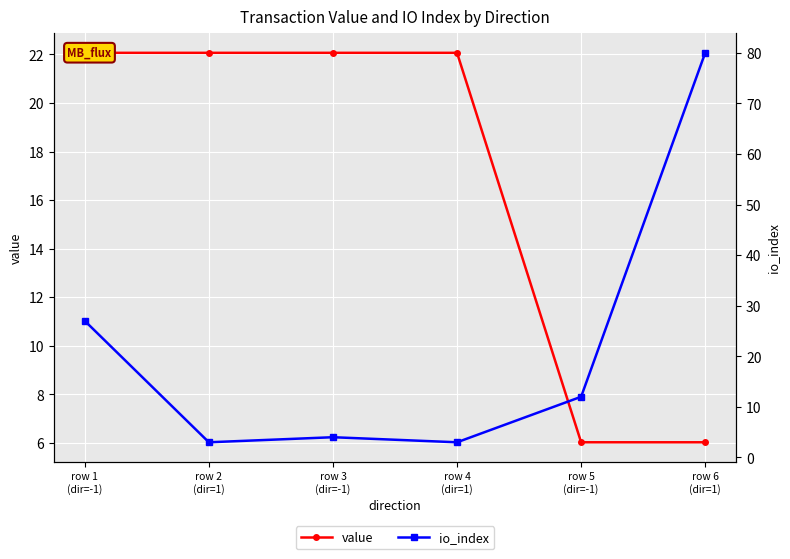

Reading right to left, list all the values displayed in this chart.

value: 6.0	6.0	22.1	22.1	22.1	22.1
io_index: 80.0	12.0	3.0	4.0	3.0	27.0